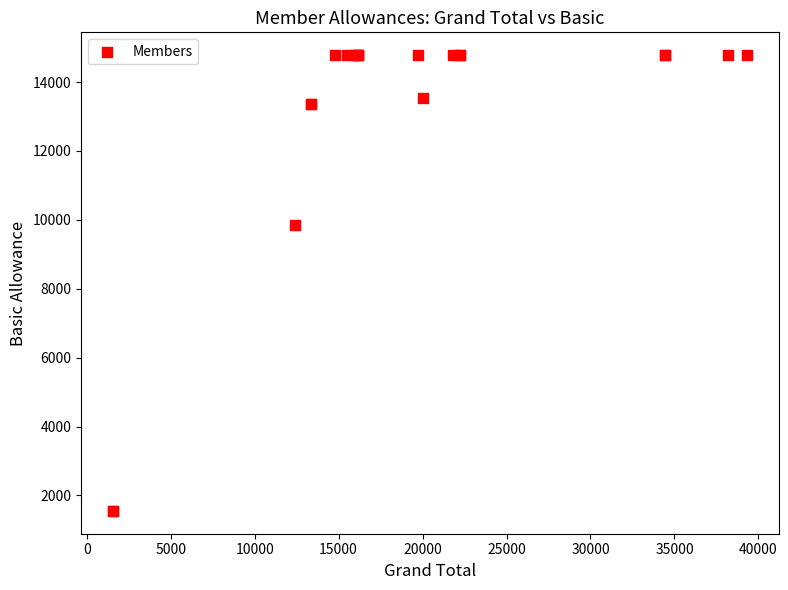

What Y value in the scatter plot is closest to 8165?

9853.0